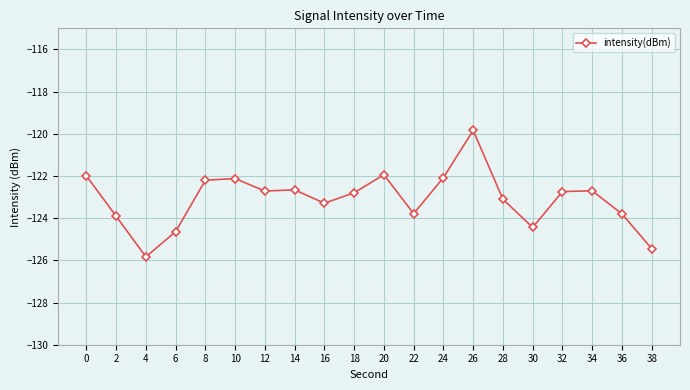

Which category has the lowest value across all series?

4